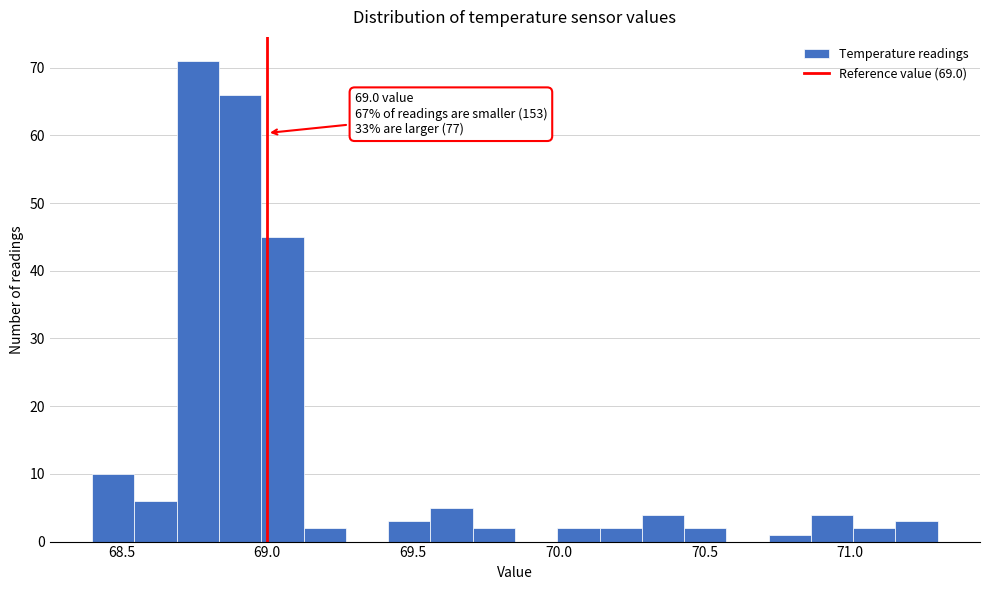

Around what value on the x-axis is the tallest bar? Give the approximate position of its centre, as read against the axis.

68.75